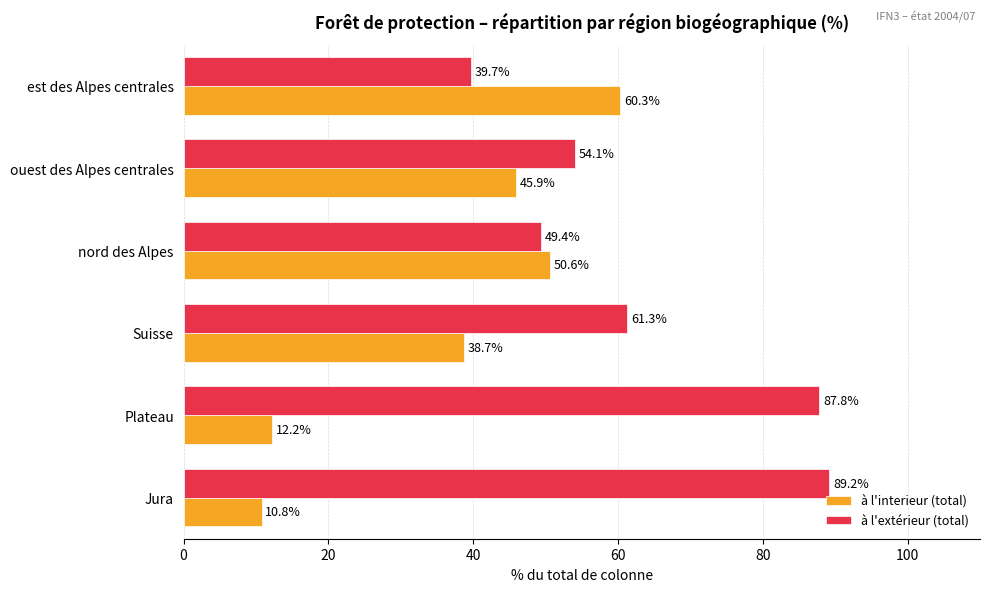

What is the spread (max minus min) of values at Jura?

78.4